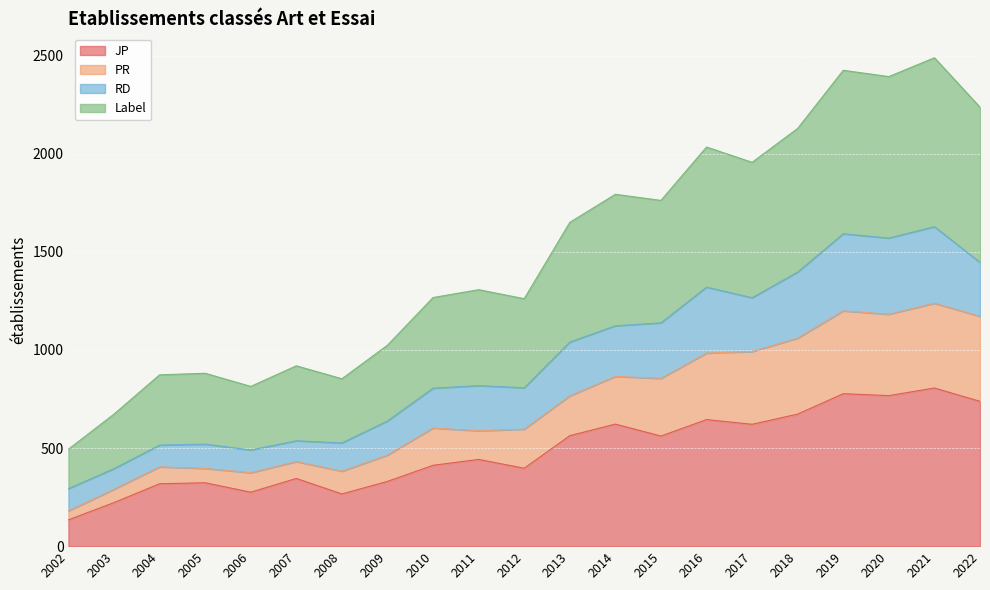

Which category has the lowest value in the JP series?

2002